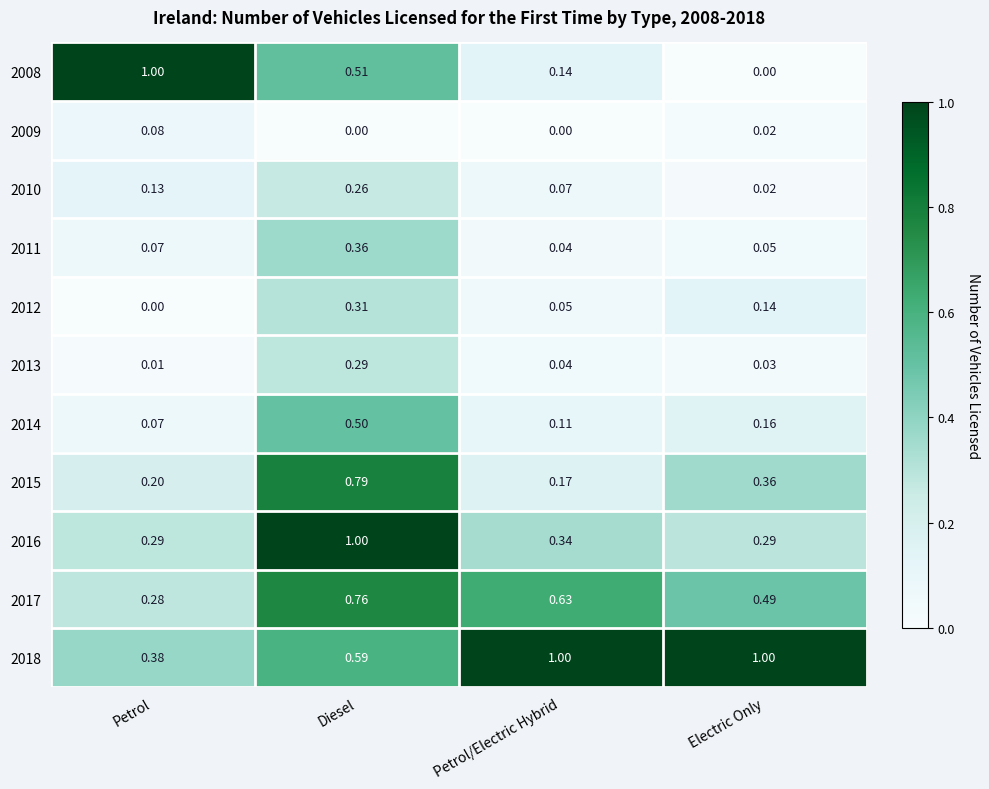

How many distinct data groups are displayed?

11